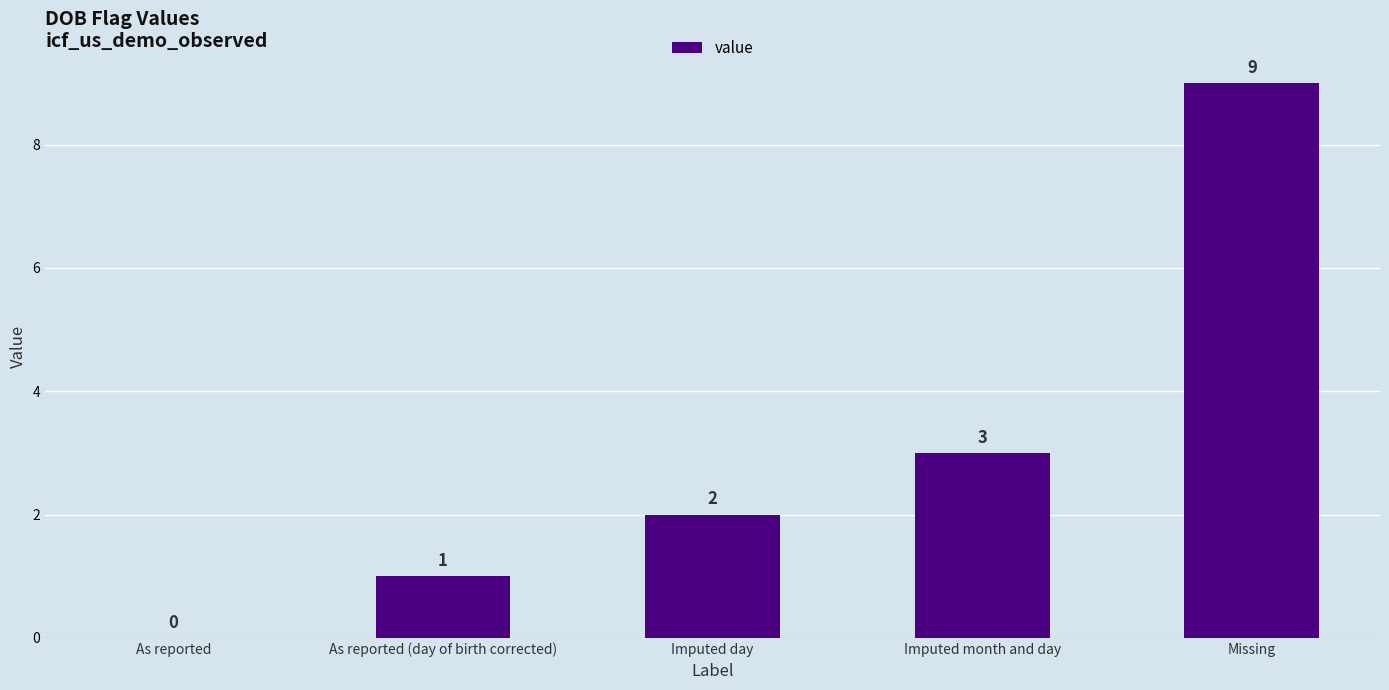

What is the maximum value shown in the chart?

9